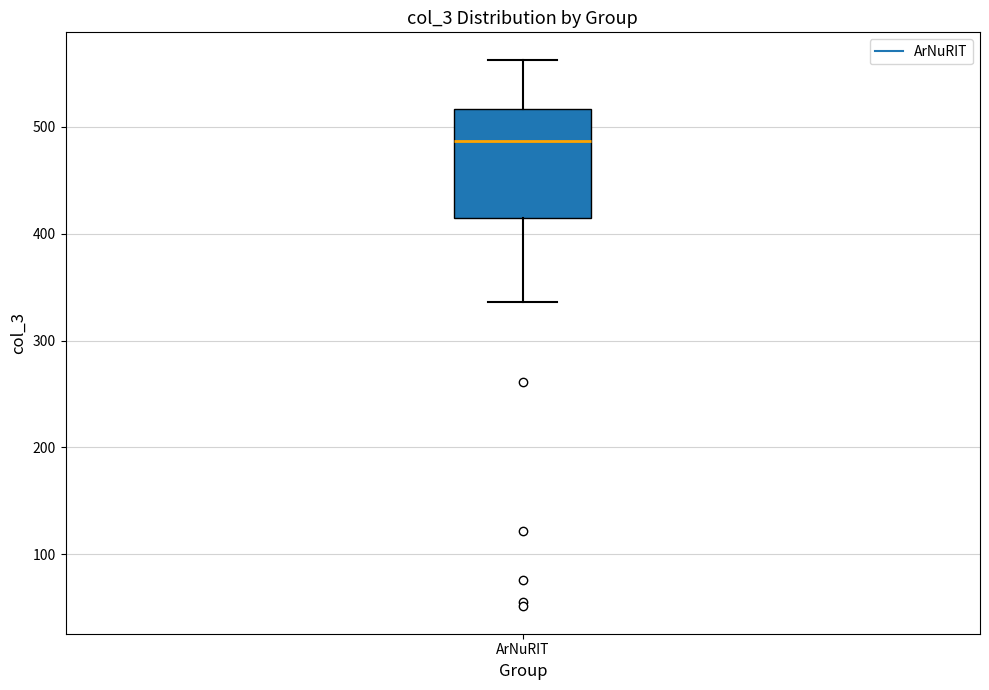

Where does the median line of the box for ArNuRIT sit on the y-axis? The values are not printed on the chart, so give them approximately, as read against the axis.

490